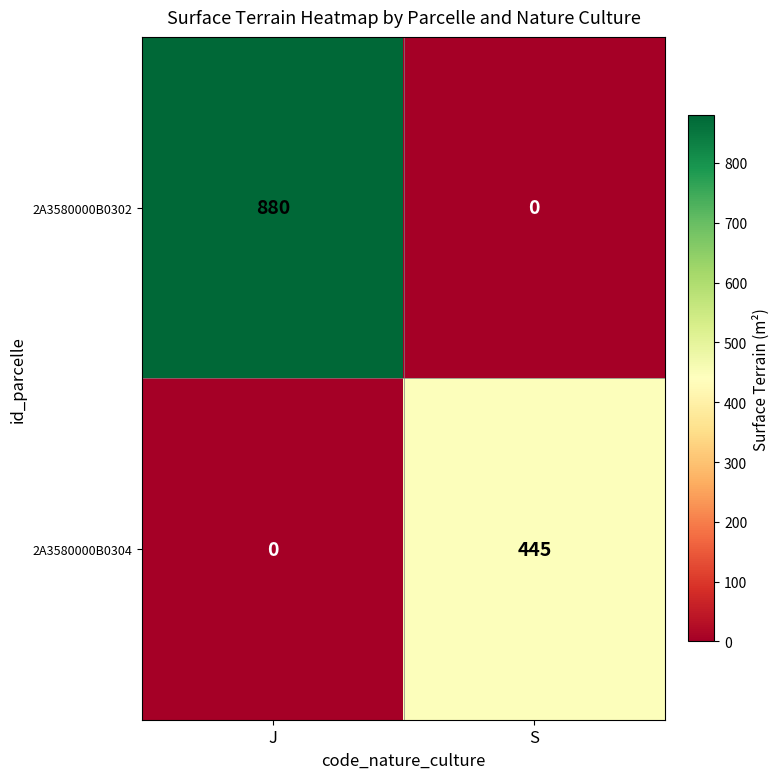

What is the maximum value for 2A3580000B0302?

880